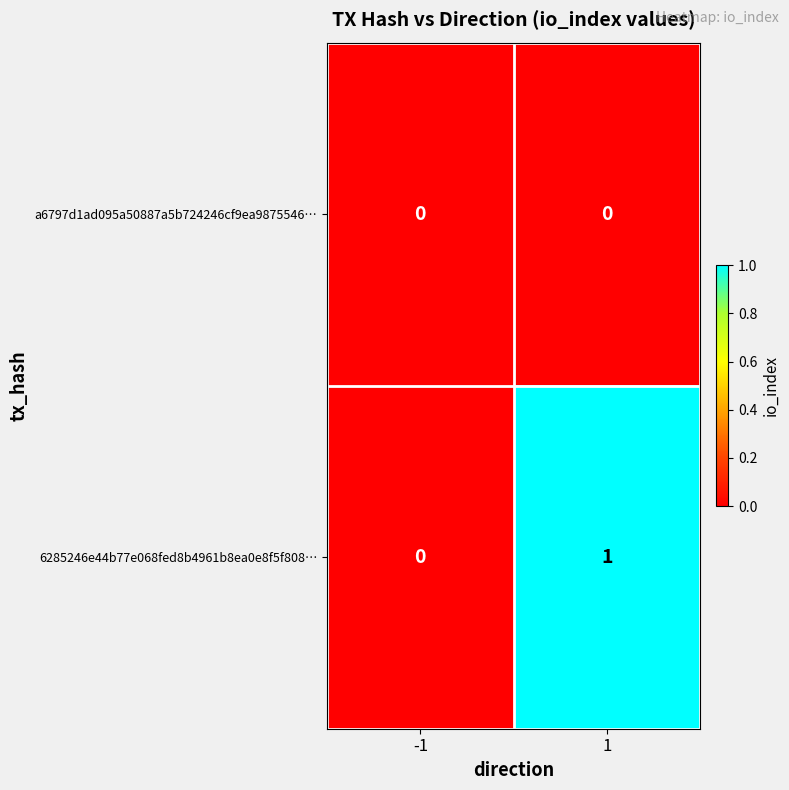

The value of a6797d1ad095a50887a5b724246cf9ea9875546… at 1 is 0. True or false?

True